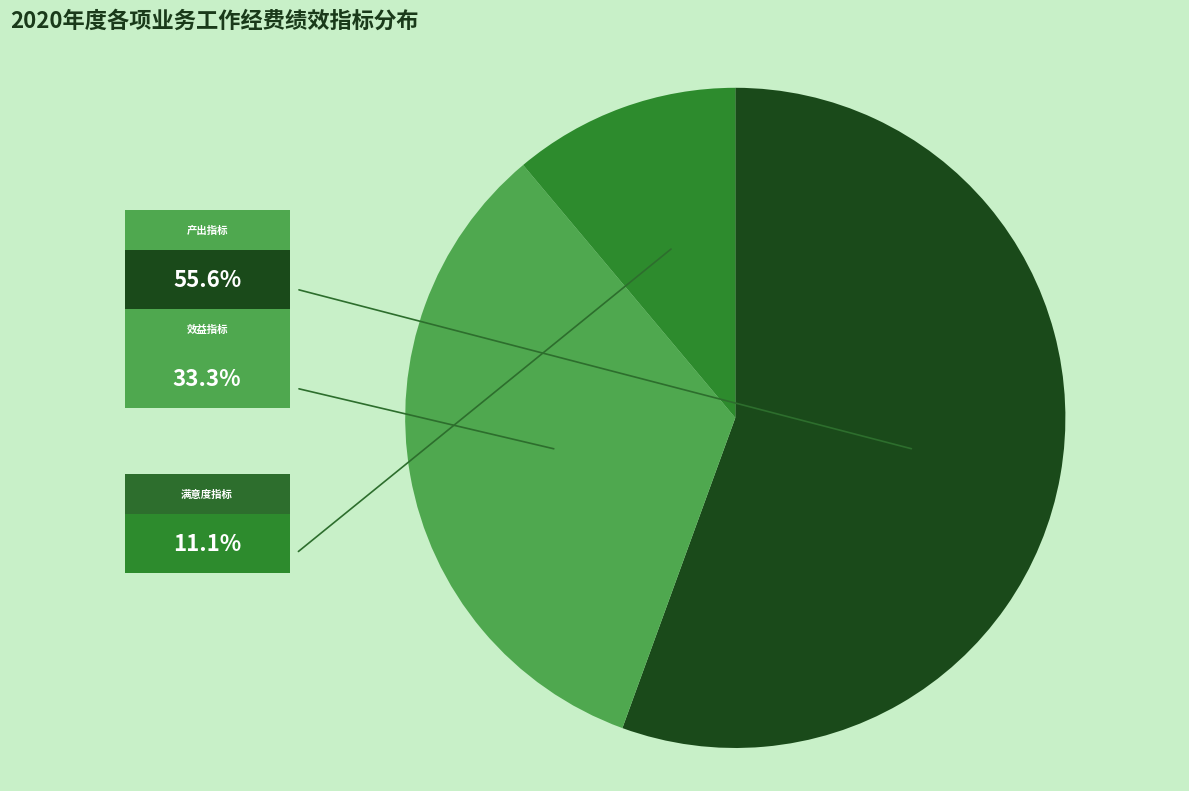

Is there a majority slice in this chart?

Yes